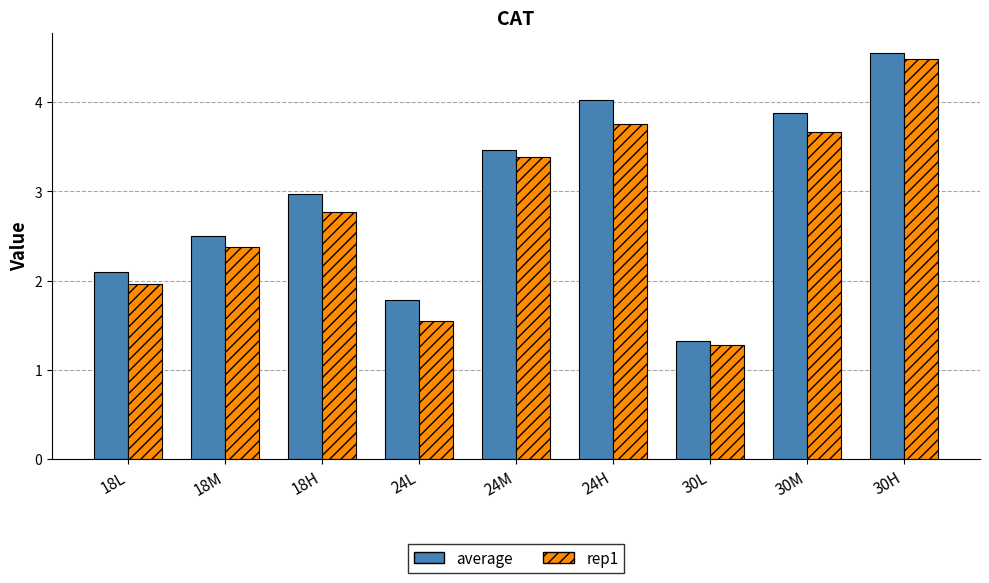

What is the sum of the rep1 values at 18H and 24H?

6.5